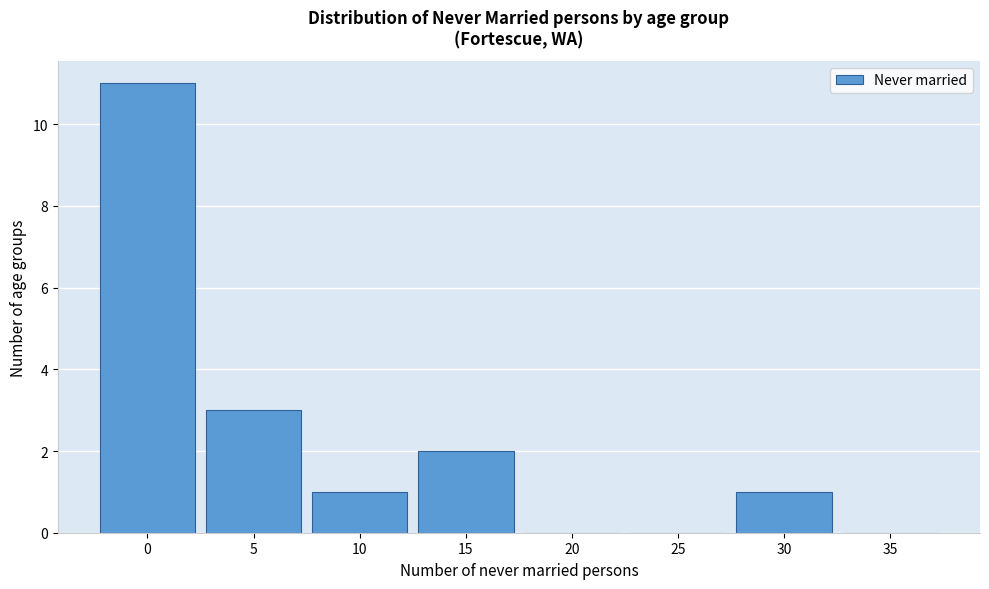

Reading right to left, transcribe all the data shown in this chart.

35=0	30=1	25=0	20=0	15=2	10=1	5=3	0=11